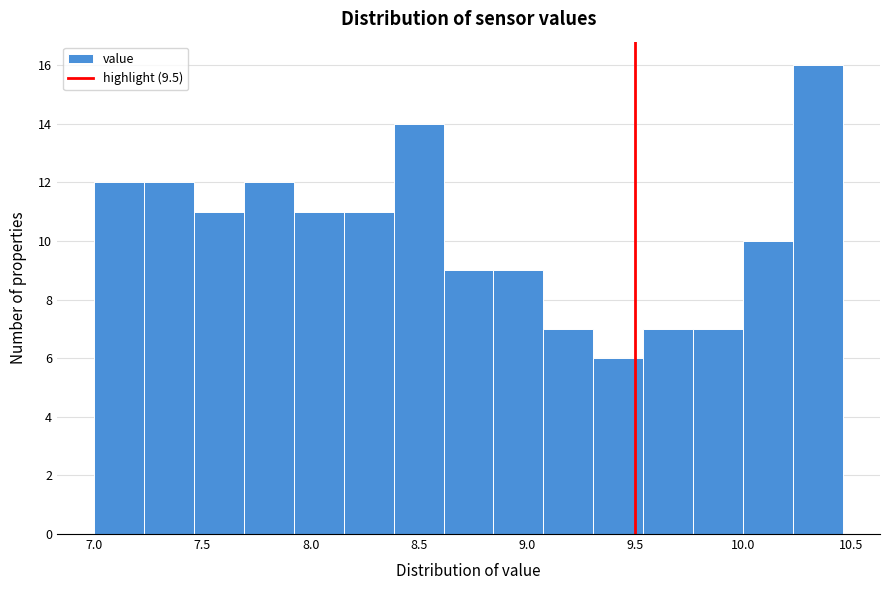

Reading left to right, transcribe this chart: for each bar, give the range it covers on the x-axis and its height. Neither the bar edges nor the heights are printed on the chart, so give them approximately, as read against the axes.

7.00 to 7.25: 12
7.25 to 7.45: 12
7.45 to 7.70: 11
7.70 to 7.90: 12
7.90 to 8.15: 11
8.15 to 8.40: 11
8.40 to 8.60: 14
8.60 to 8.85: 9
8.85 to 9.10: 9
9.10 to 9.30: 7
9.30 to 9.55: 6
9.55 to 9.75: 7
9.75 to 10.00: 7
10.00 to 10.25: 10
10.25 to 10.45: 16